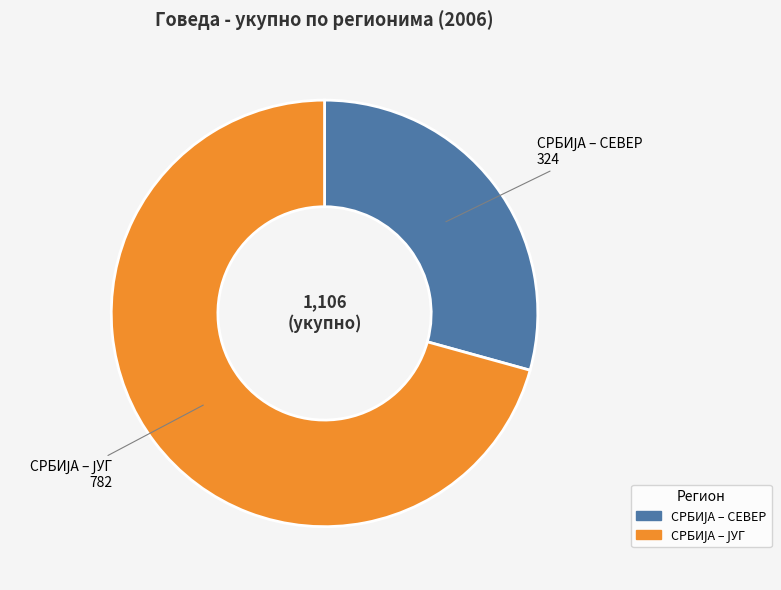

Is there a majority slice in this chart?

Yes